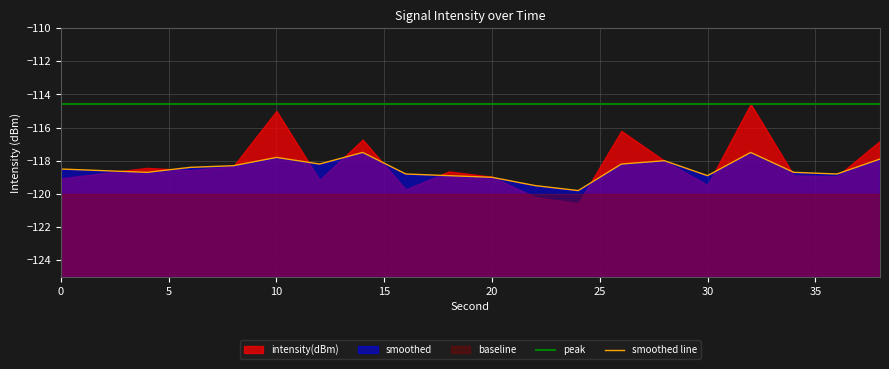

True or false: peak and smoothed line intersect in this chart.

False